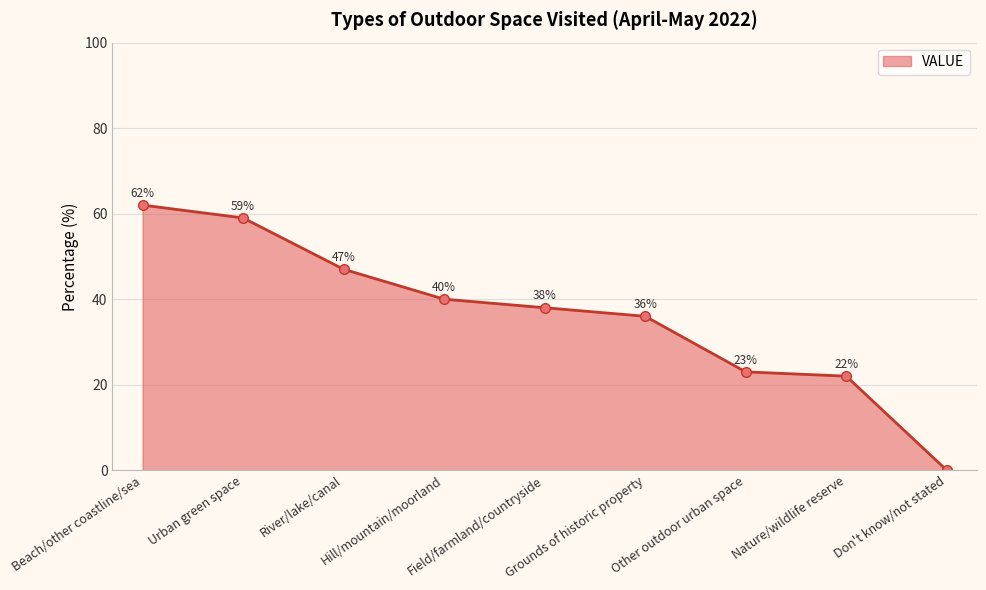

Rank the categories by value from highest to lowest.

Beach/other coastline/sea, Urban green space, River/lake/canal, Hill/mountain/moorland, Field/farmland/countryside, Grounds of historic property, Other outdoor urban space, Nature/wildlife reserve, Don't know/not stated